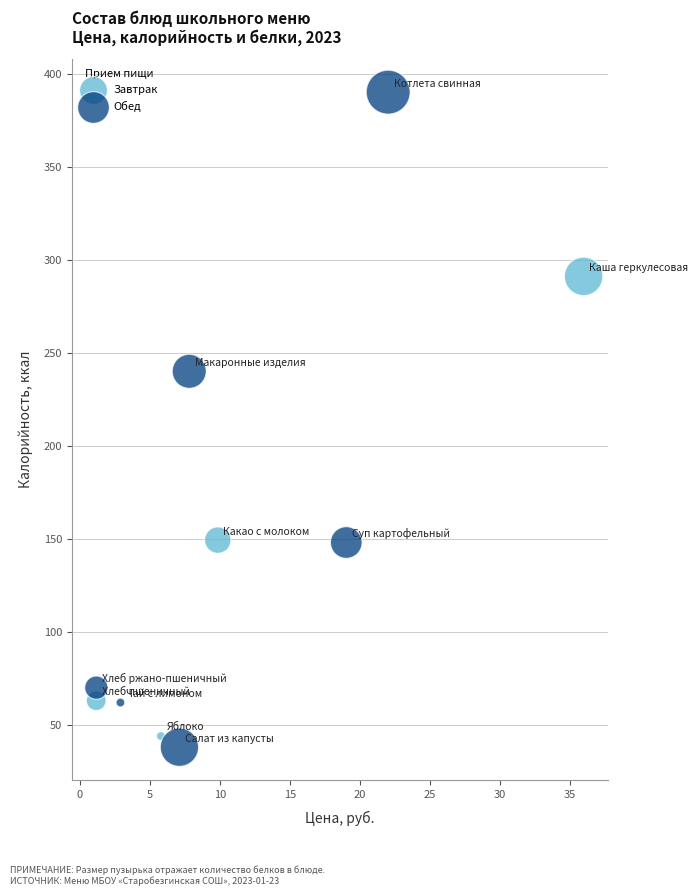

What are all the series names shown in the legend?

Завтрак, Обед